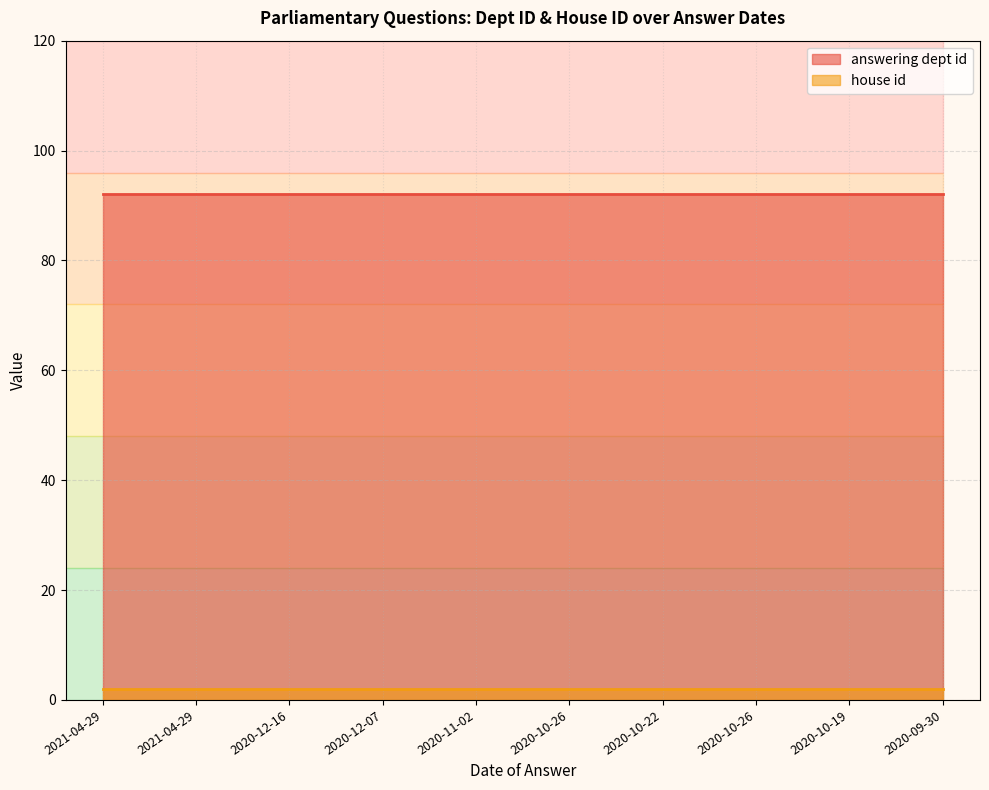

True or false: answering dept id has more than 1 points higher than both neighbors.

False